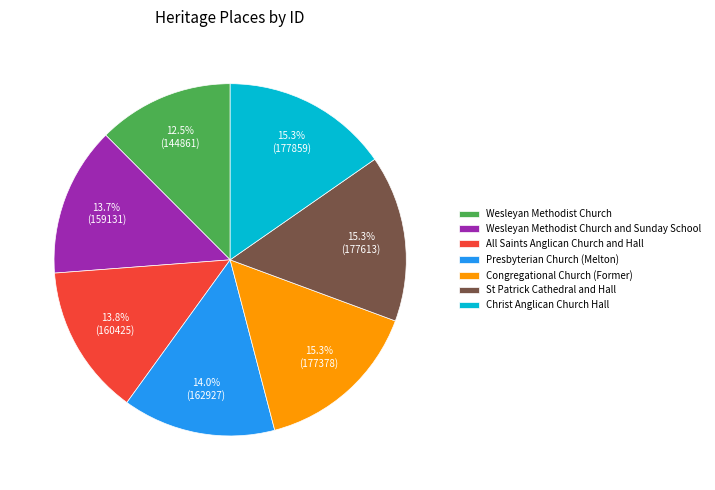

Is there a majority slice in this chart?

No